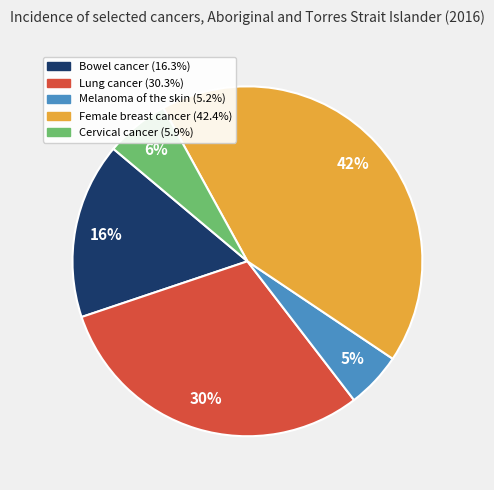

Between Bowel cancer and Cervical cancer, which is larger?

Bowel cancer